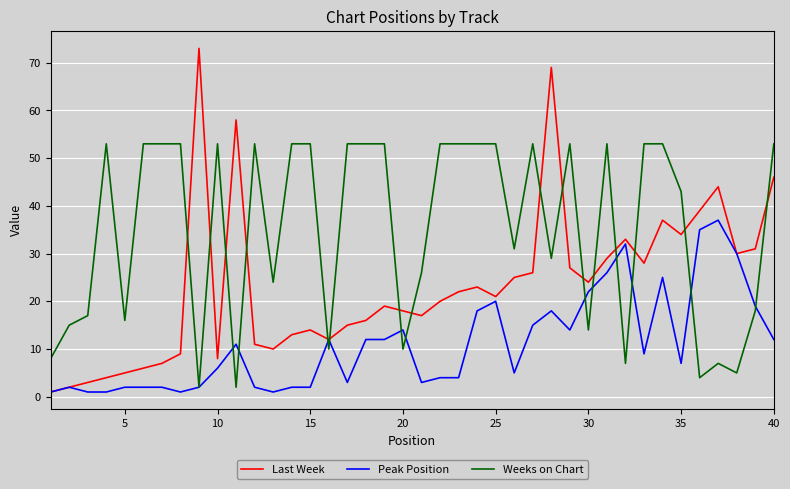

What is the average value of the Peak Position series?

11